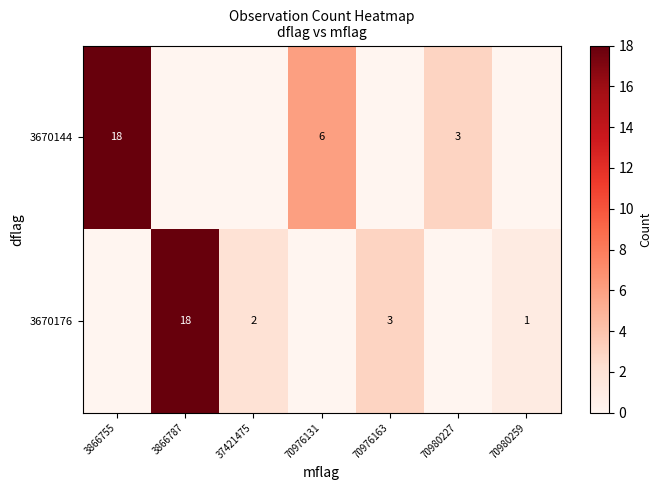

The value of 3670144 at 70980227 is 1. True or false?

False